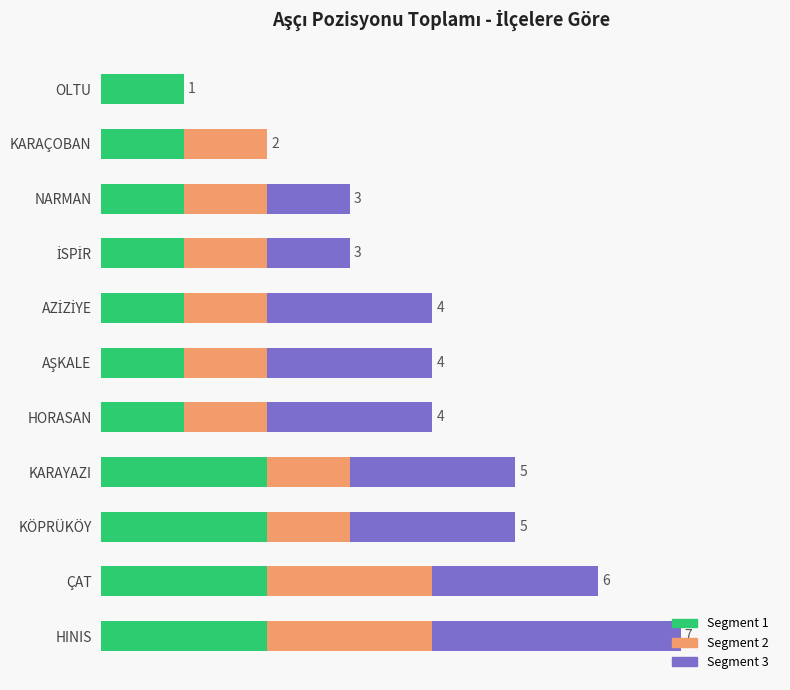

What are all the series names shown in the legend?

Segment 1, Segment 2, Segment 3